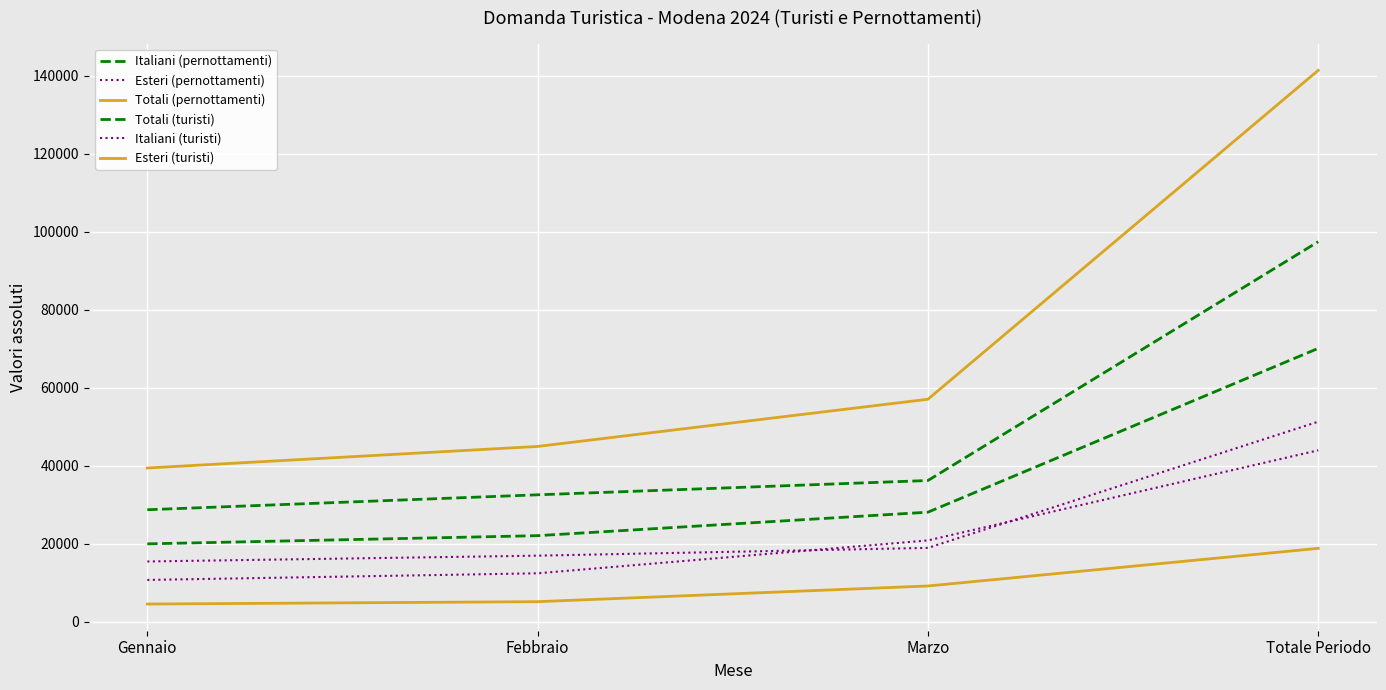

How many lines are shown in the chart?

6